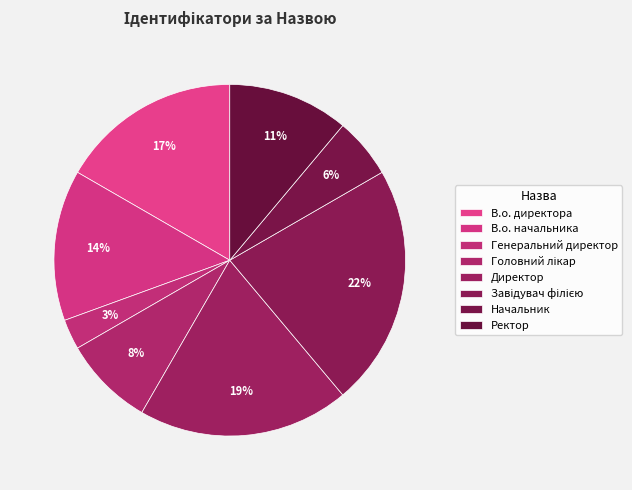

How many segments does this pie chart have?

8